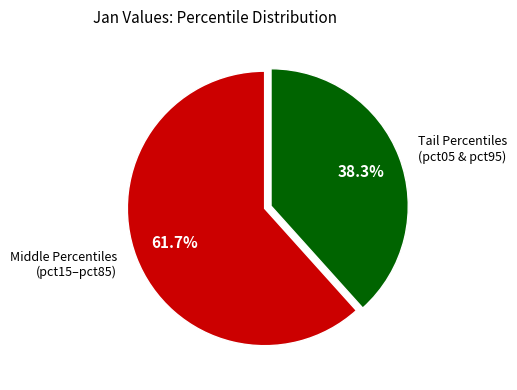

Rank the categories by value from lowest to highest.

Tail Percentiles (pct05 & pct95), Middle Percentiles (pct15–pct85)